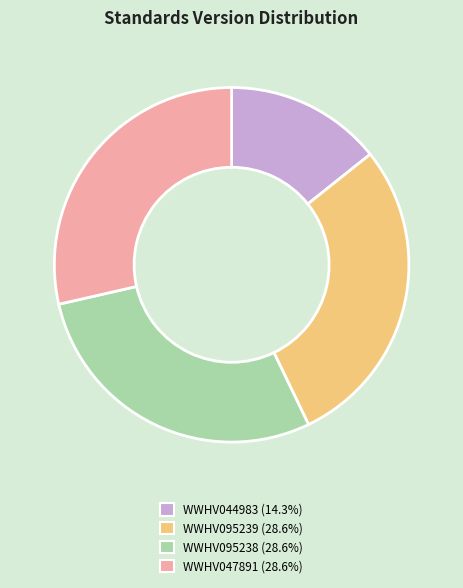

Which category has the smallest portion of the pie?

WWHV044983